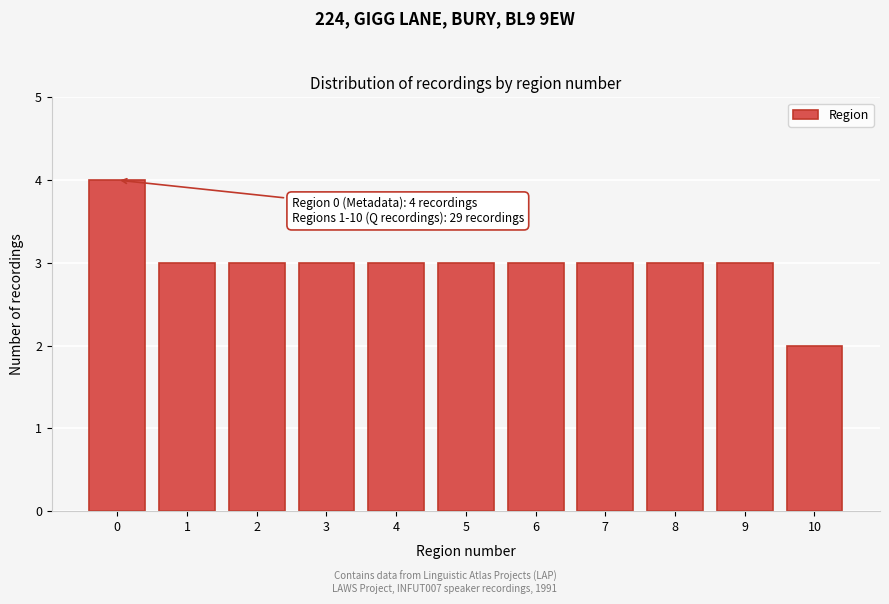

Reading right to left, list all the values displayed in this chart.

2	3	3	3	3	3	3	3	3	3	4